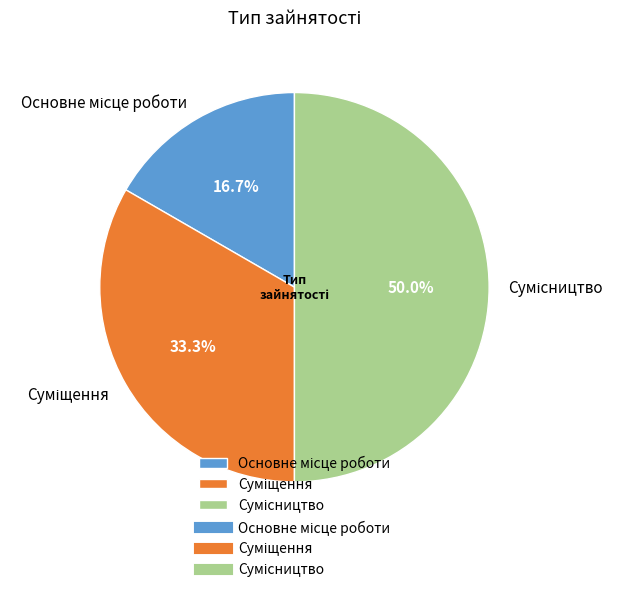

How many segments does this pie chart have?

3